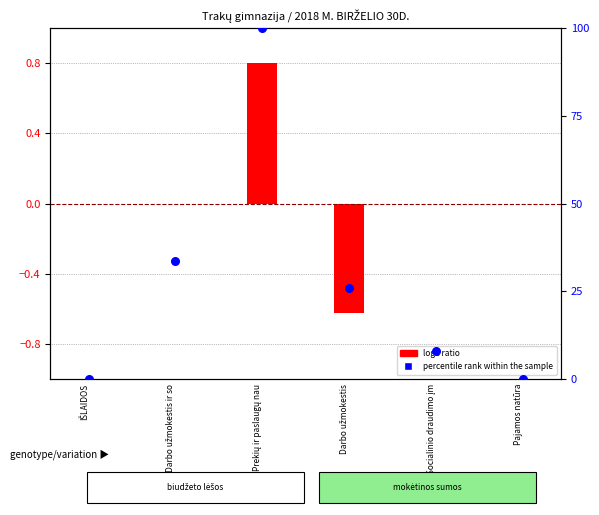

What are all the series names shown in the legend?

log2 ratio, percentile rank within the sample